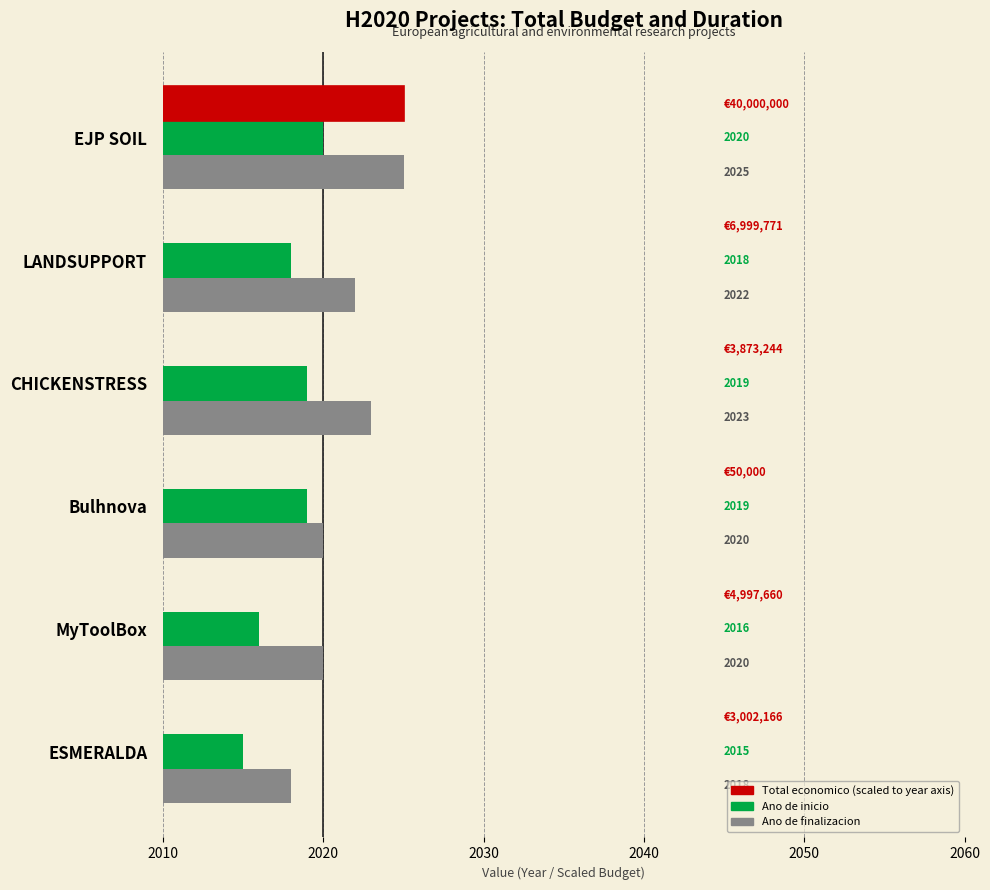

Rank the series at MyToolBox from highest to lowest value.

Ano de finalizacion, Ano de inicio, Total economico (scaled)